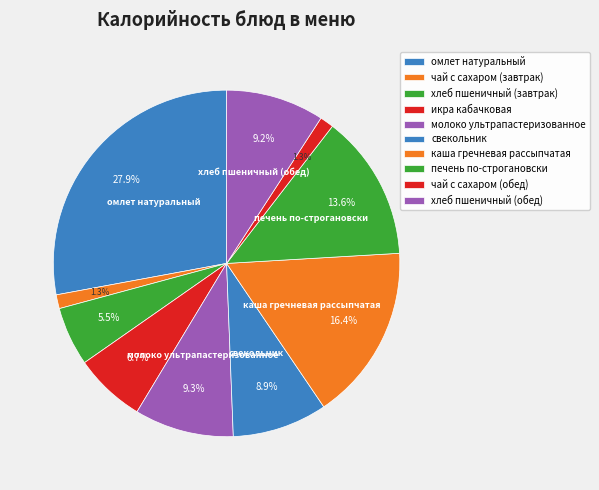

To the nearest percent, what is the difference between the largest and smallest slice percentages?

27%